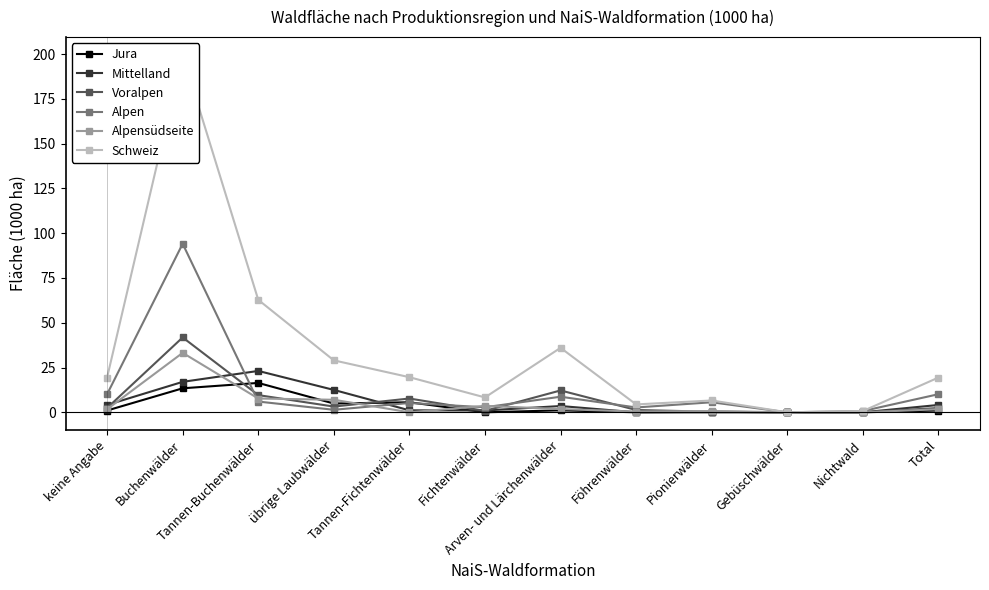

What is the total value across all series at Tannen-Fichtenwälder?

39.2